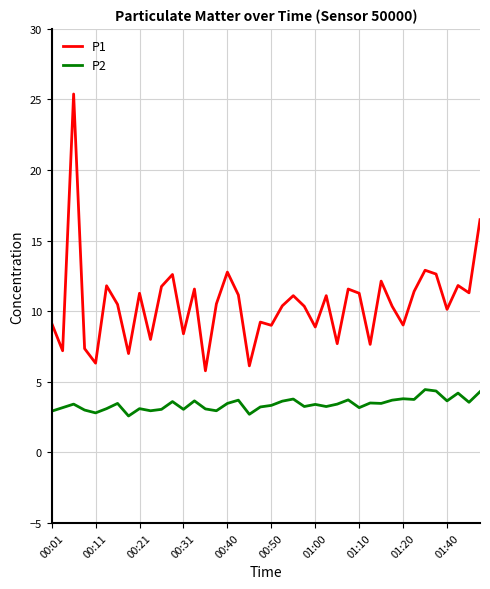

Rank the series by their maximum value, from highest to lowest.

P1, P2